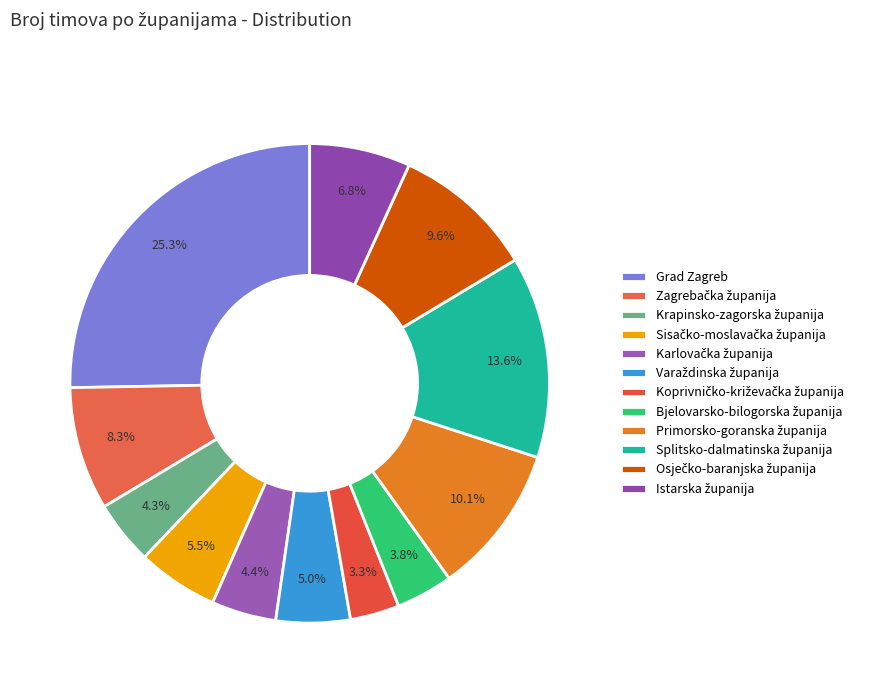

How many segments does this pie chart have?

12